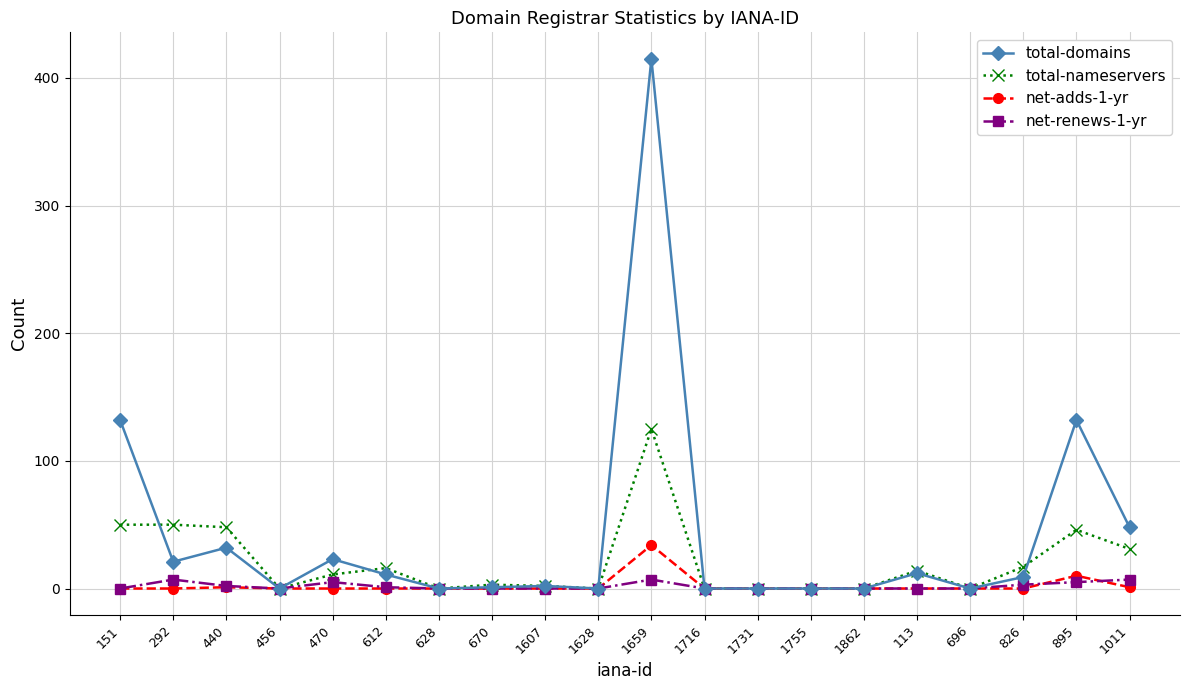

Count the net-renews-1-yr values in the range 0 to 5.

17